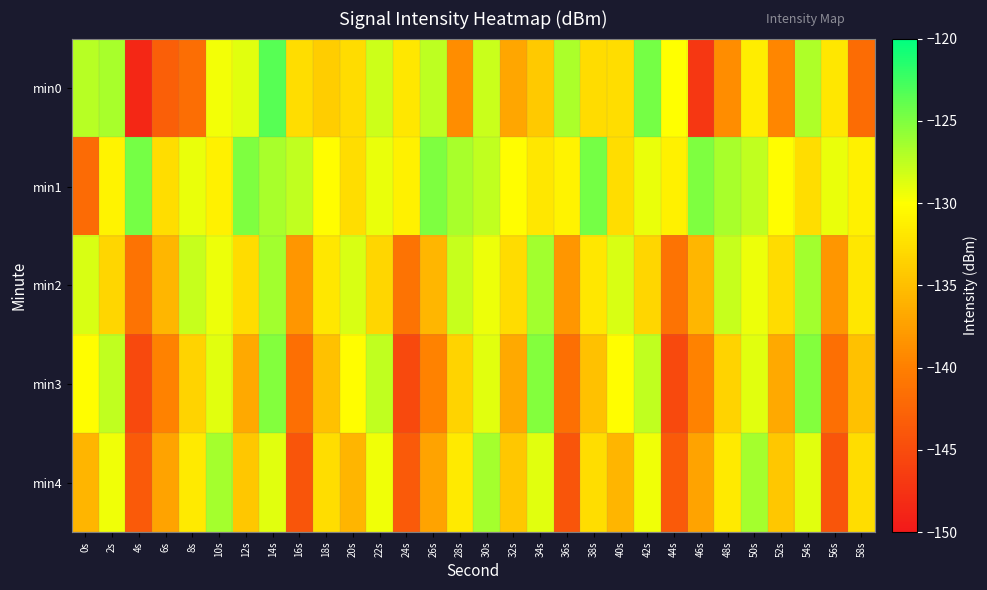

What is the minimum value shown in the chart?

-148.6